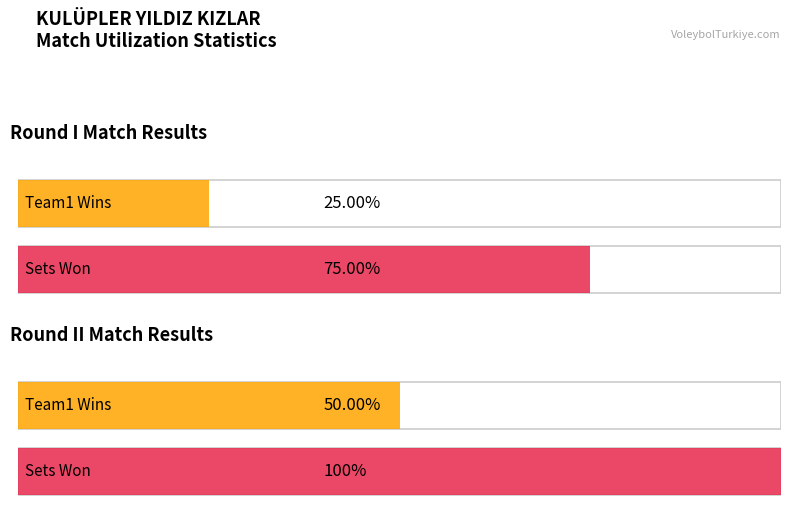

The value of 1. Set at Match 8 is 1. True or false?

False